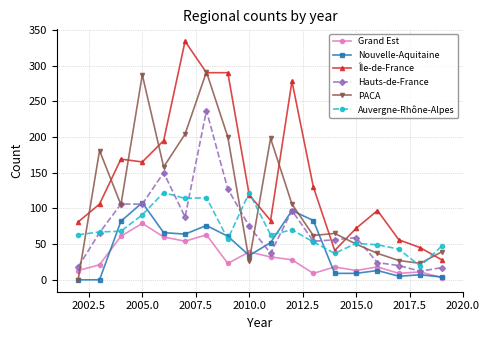

True or false: Grand Est and Île-de-France cross at least once.

False